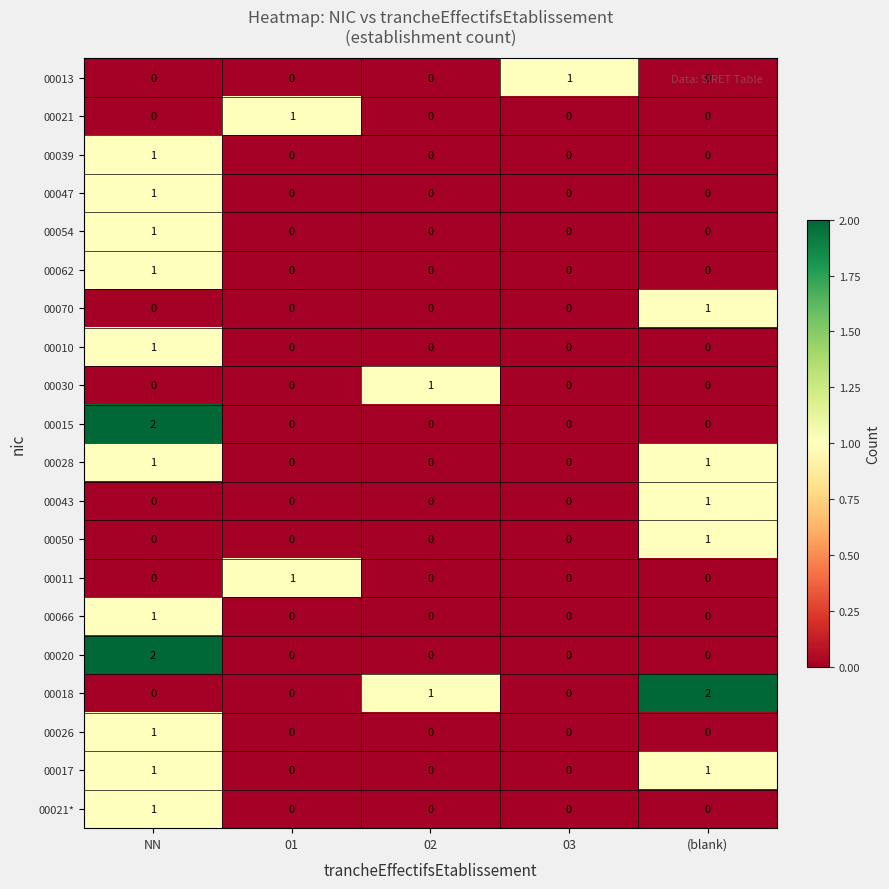

Between 01 and (blank), which series saw the biggest shift?

00018